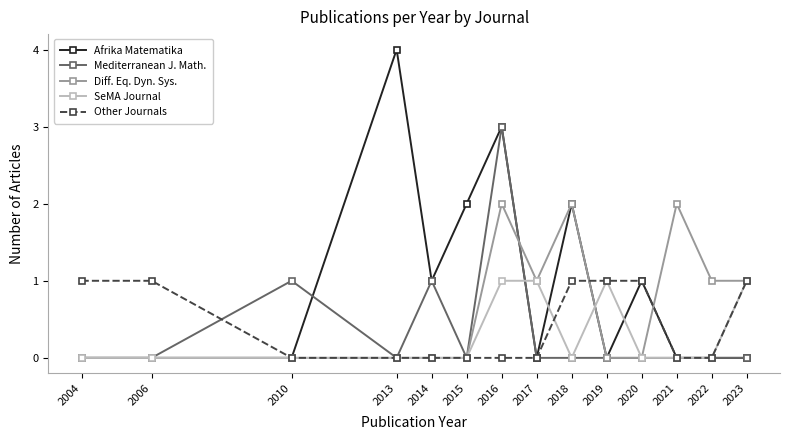

Which series has the largest range (max minus min)?

Afrika Matematika